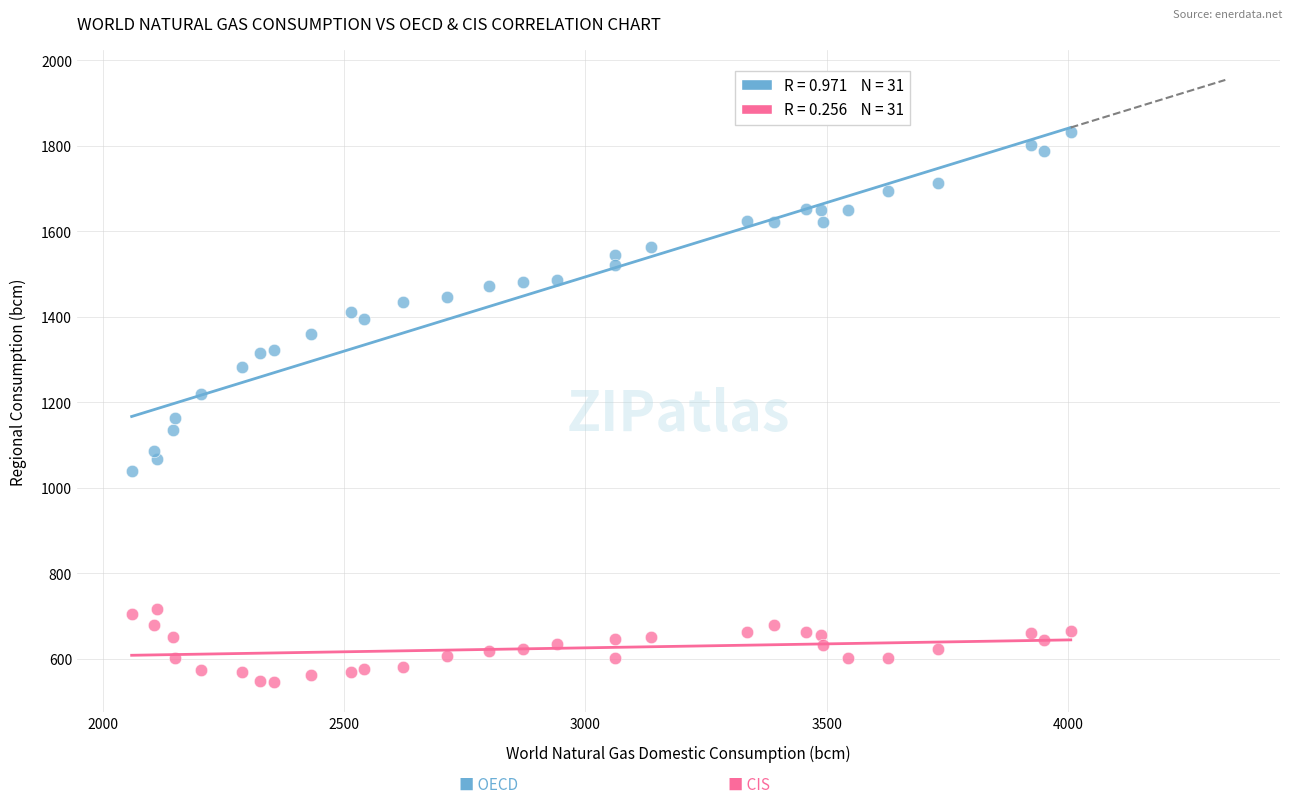

Across all data points, what is the range of Y values (max minus min)?

1285.8